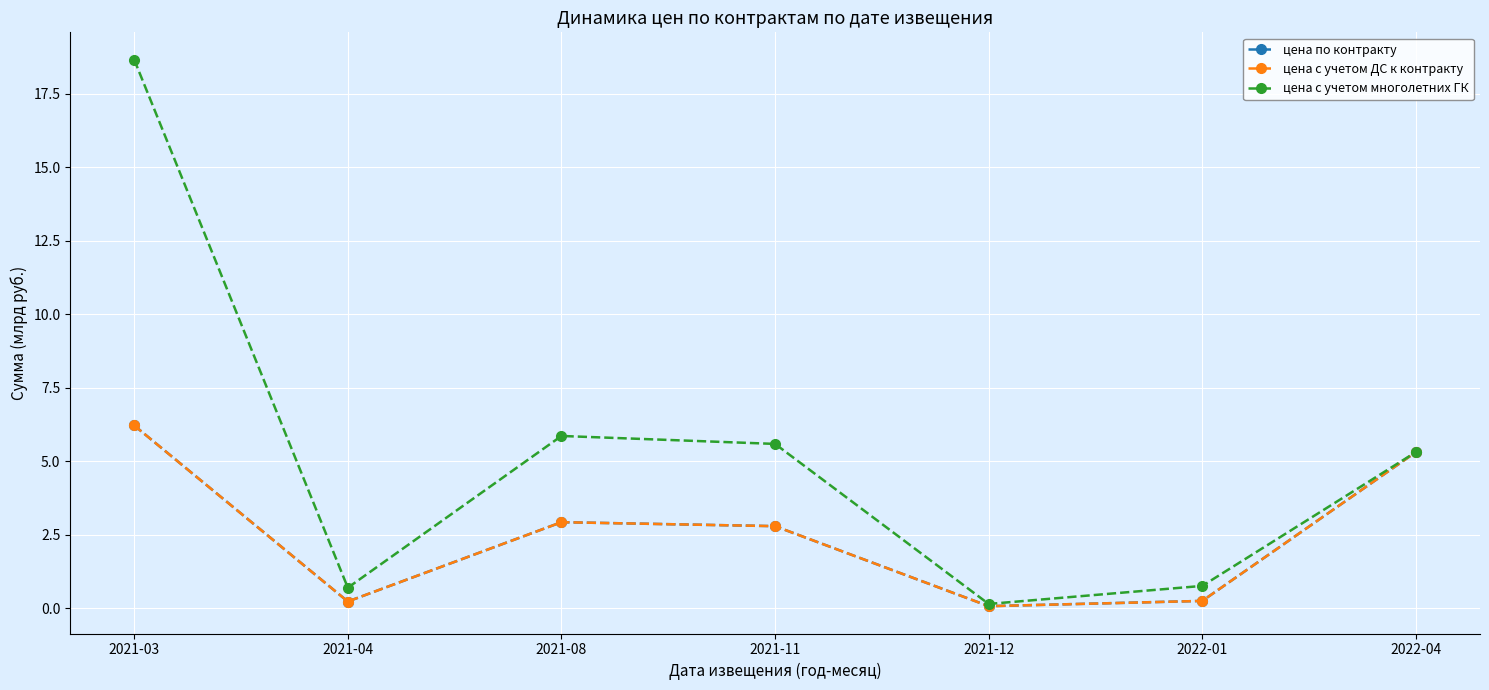

Does the chart display data point markers on the line(s)?

Yes